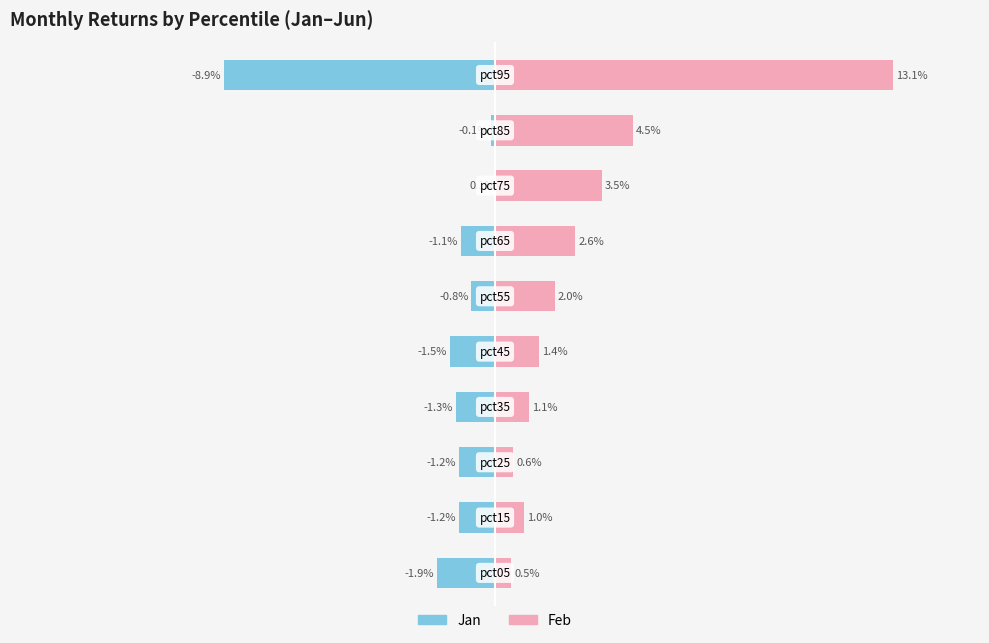

What are all the series names shown in the legend?

Jan, Feb